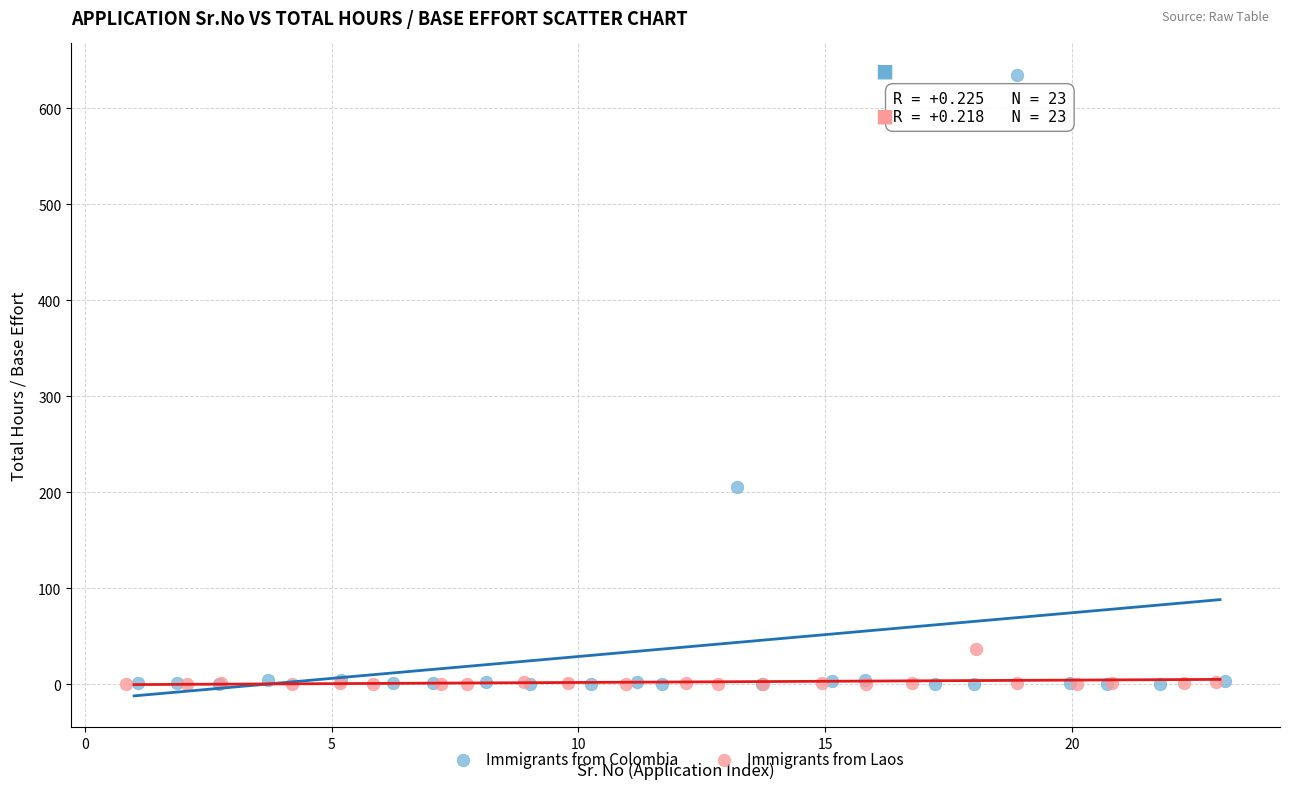

Which series reaches the maximum Y coordinate?

Immigrants from Colombia